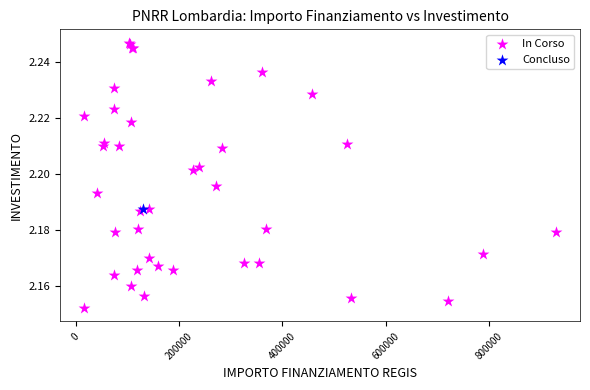

What are all the series names shown in the legend?

In Corso, Concluso